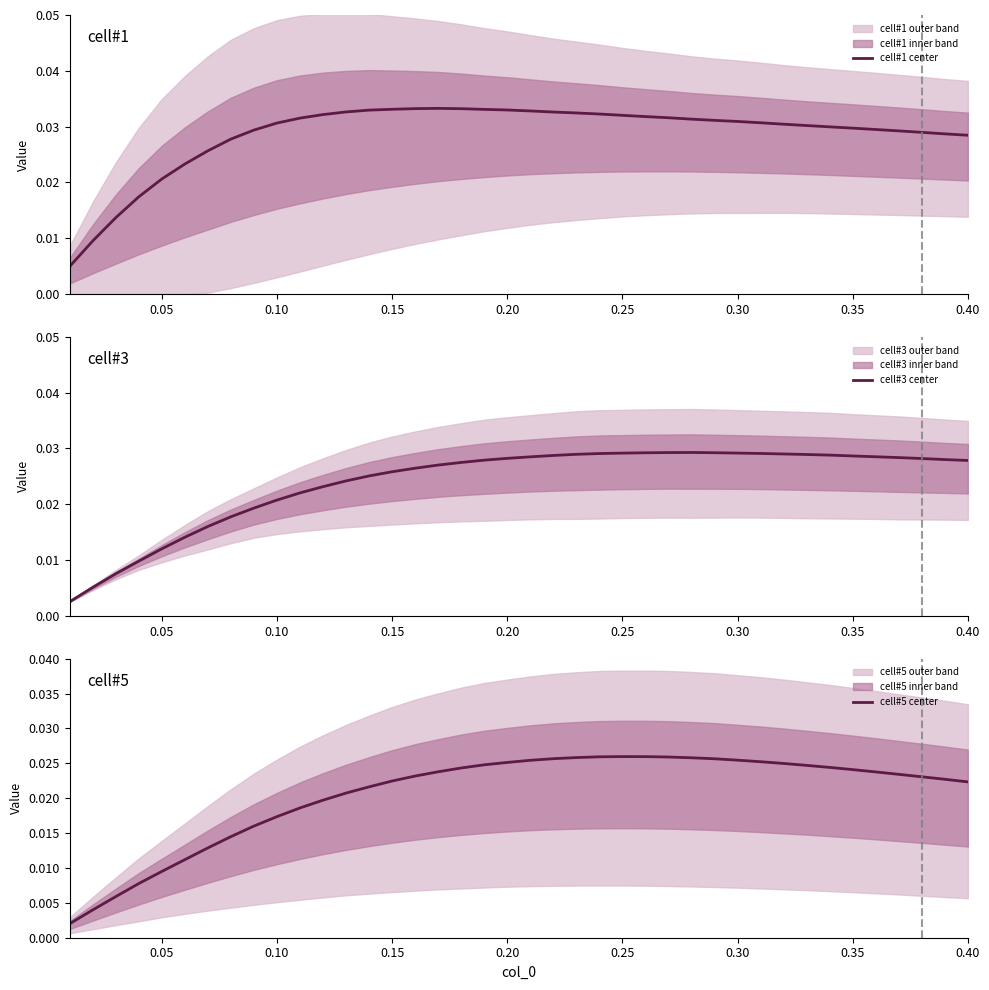

Is it true that cell#5 center equals 0.0 at 37?

False